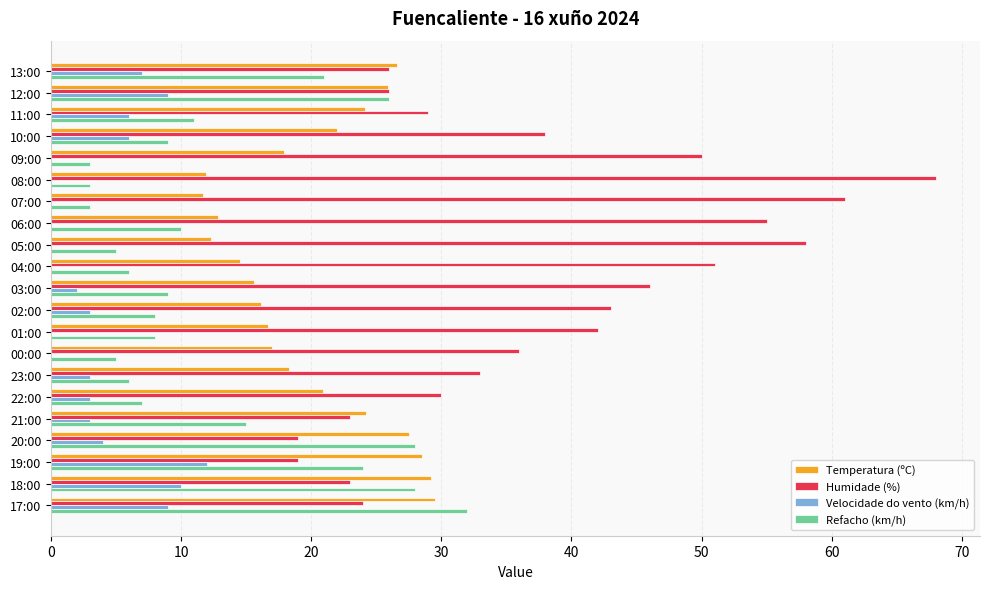

What is the greatest value displayed?

68.0